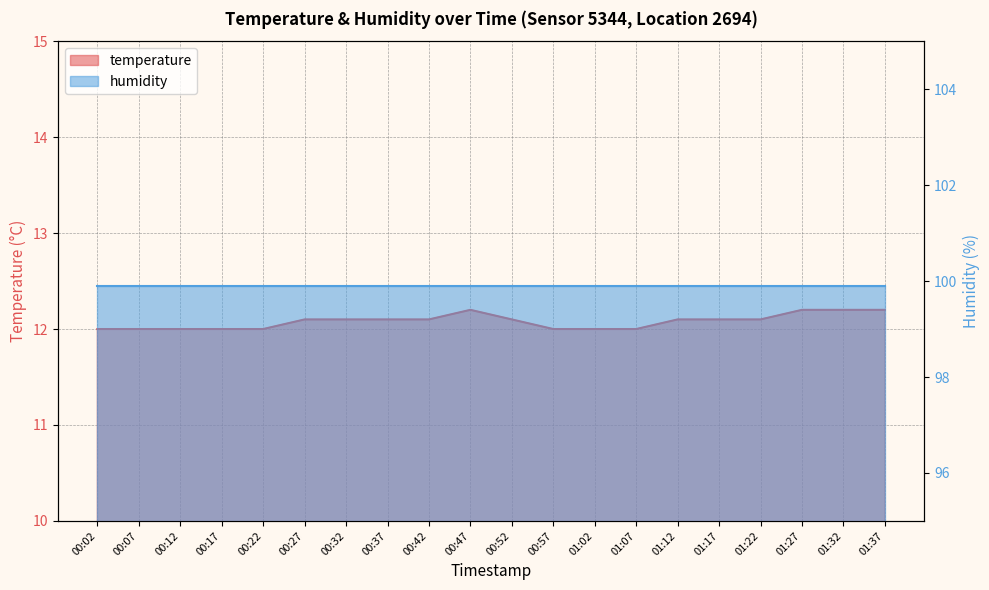

Rank the categories by value from highest to lowest.

00:47, 01:27, 01:32, 01:37, 00:27, 00:32, 00:37, 00:42, 00:52, 01:12, 01:17, 01:22, 00:02, 00:07, 00:12, 00:17, 00:22, 00:57, 01:02, 01:07